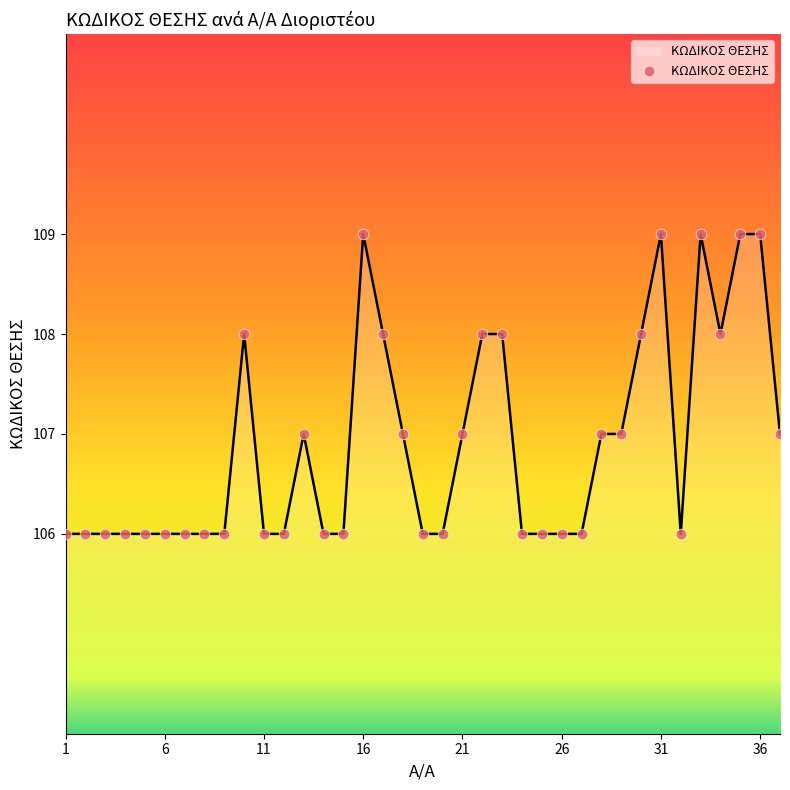

What is the greatest value displayed?

109